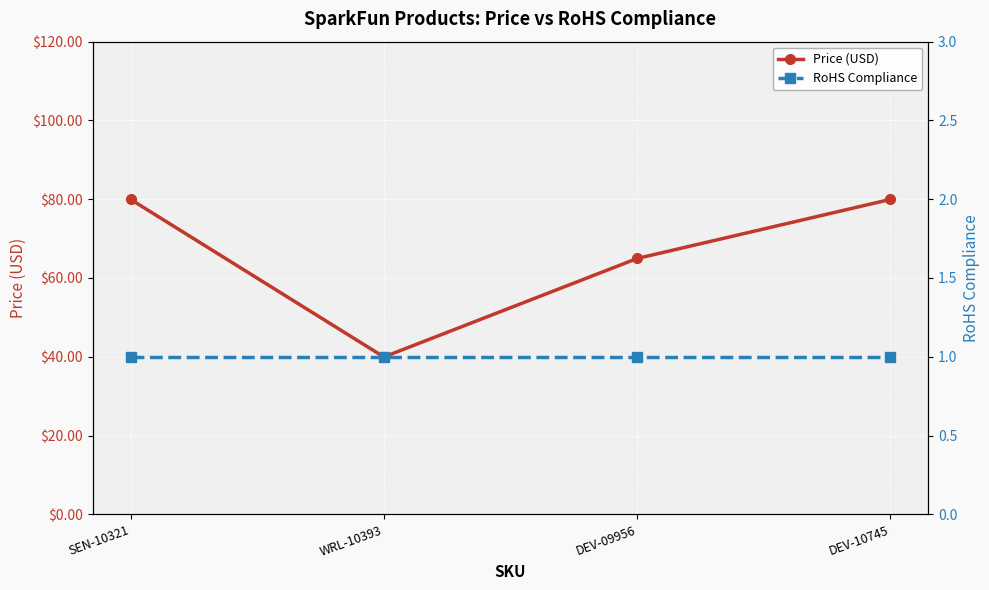

At which category is the sum across all series the highest?

SEN-10321